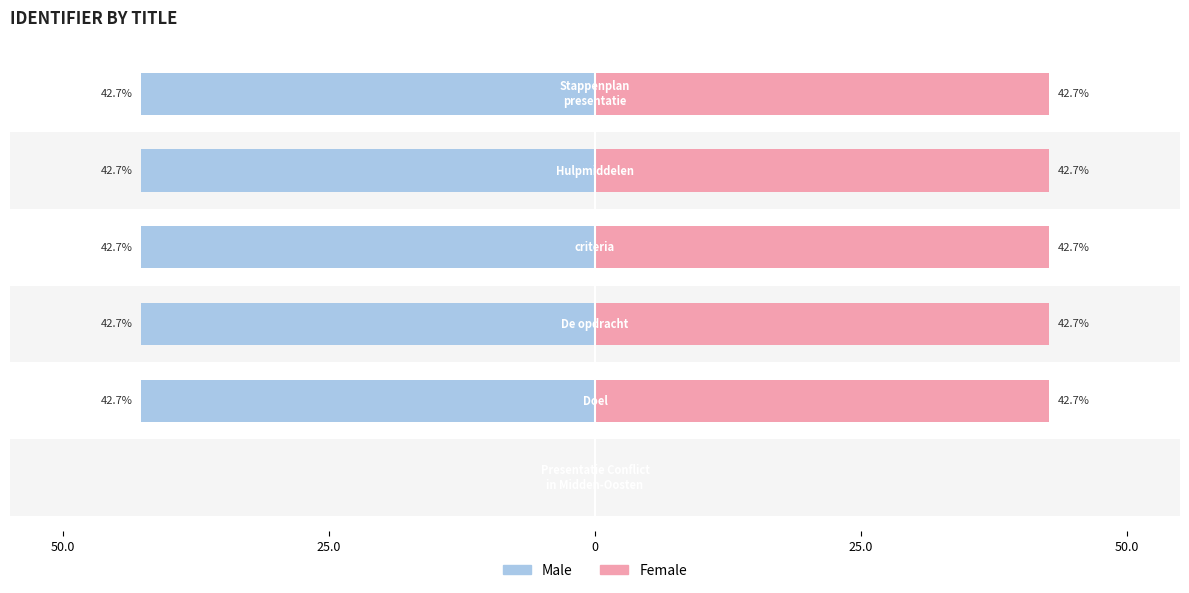

Are the bars grouped side by side (vs. stacked)?

Yes